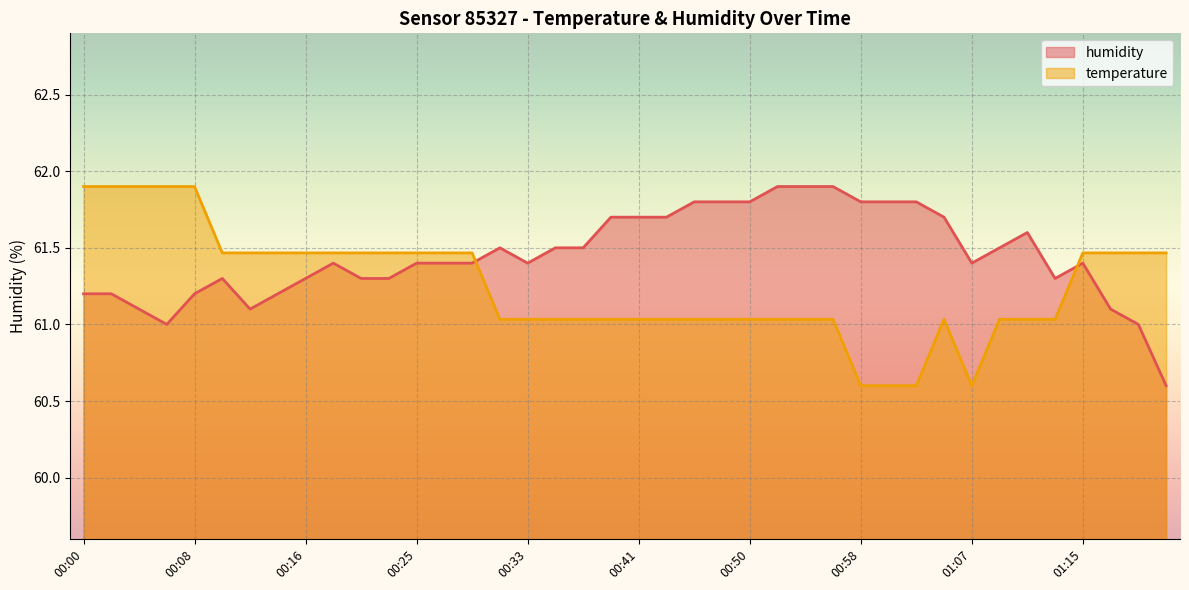

What is the minimum value shown in the chart?

60.6